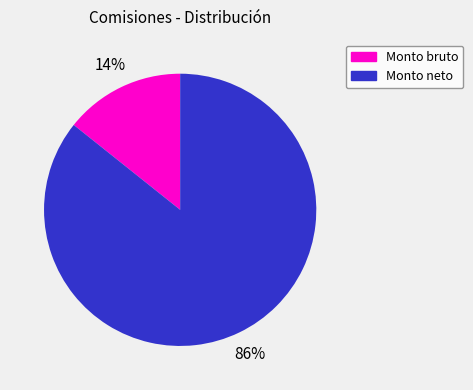

How many segments does this pie chart have?

2